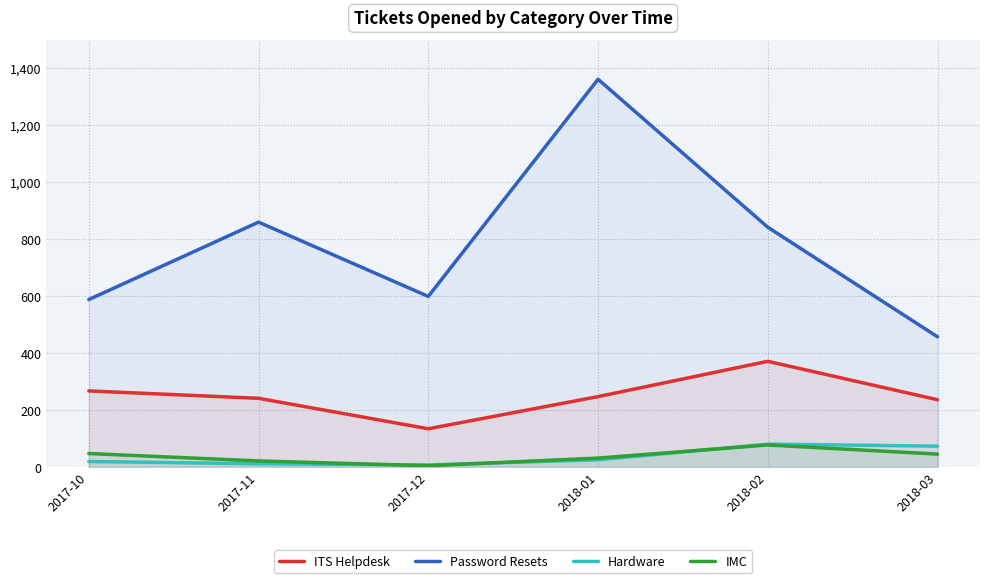

True or false: Hardware and ITS Helpdesk intersect in this chart.

False